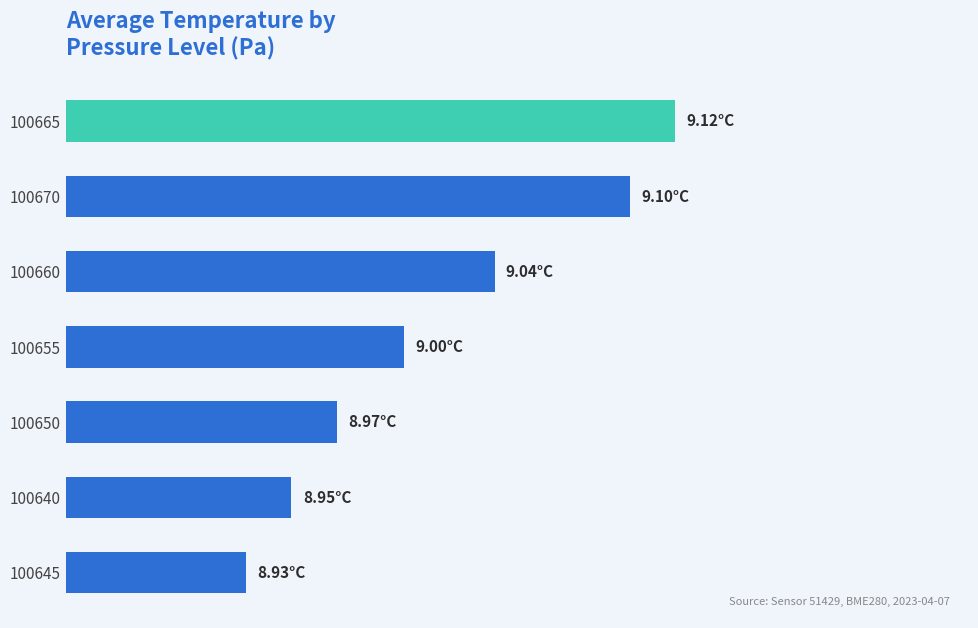

Does the chart contain any negative values?

No